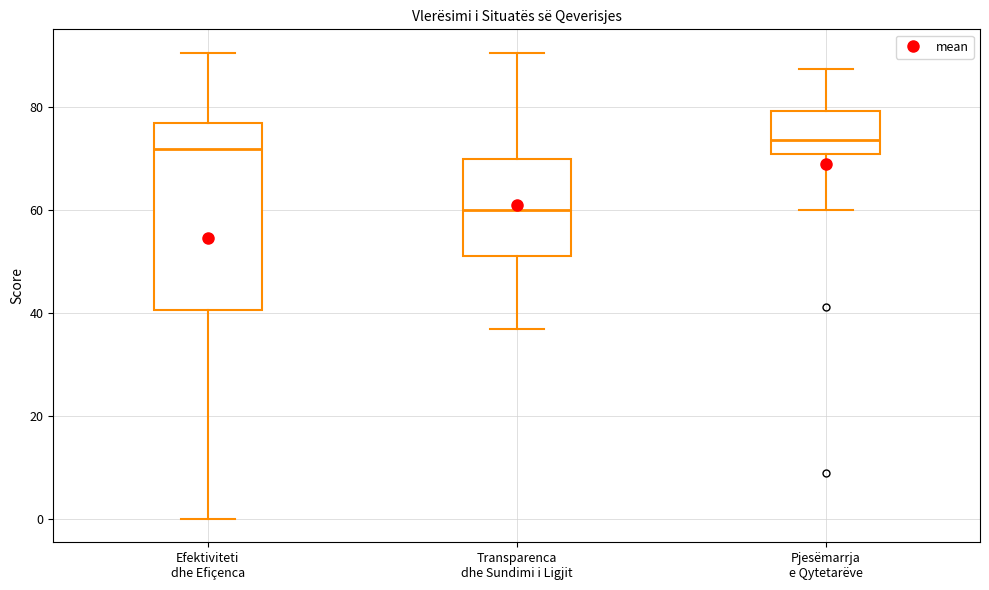

Reading left to right, read every box against the y-axis: the position of its median line, the range the box covers, and the ends of its whiskers. The values are not printed on the chart, so give them approximately, as read against the axis.

Efektiviteti dhe Efiçenca: median 72, box 40 to 76, whiskers 0 to 90
Transparenca dhe Sundimi i Ligjit: median 60, box 52 to 70, whiskers 38 to 90
Pjesëmarrja e Qytetarëve: median 74, box 70 to 80, whiskers 60 to 88